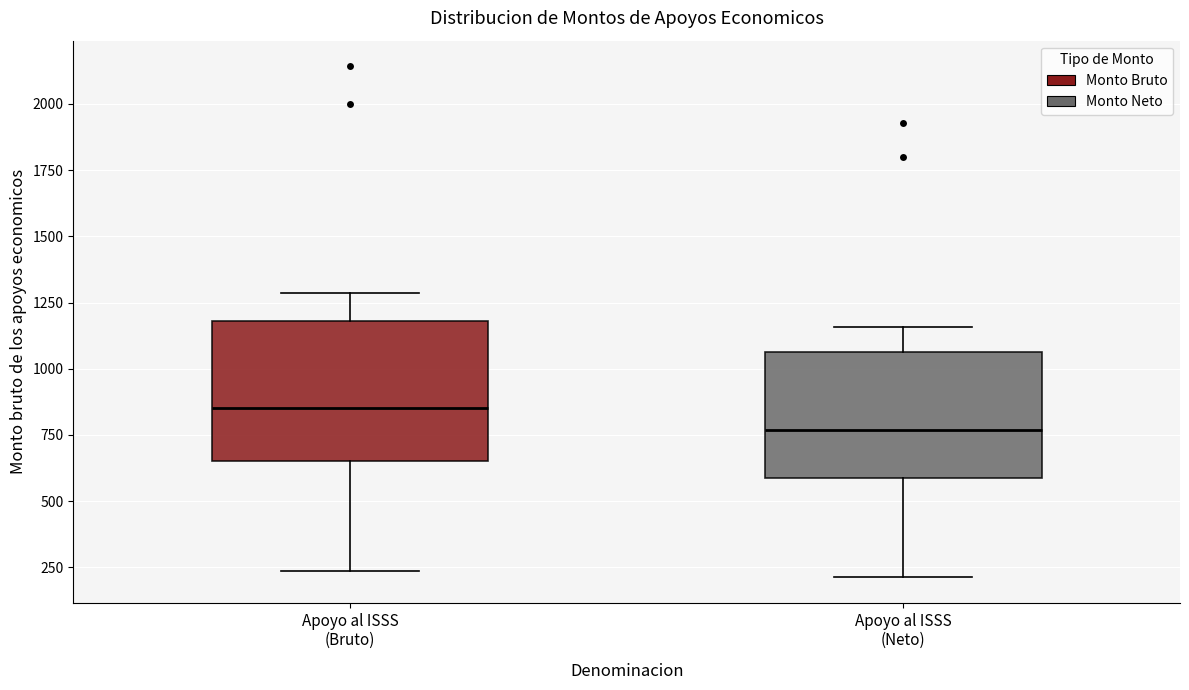

Where is the upper edge of the box for Apoyo al ISSS (Neto) on the y-axis? The values are not printed on the chart, so give them approximately, as read against the axis.

1050